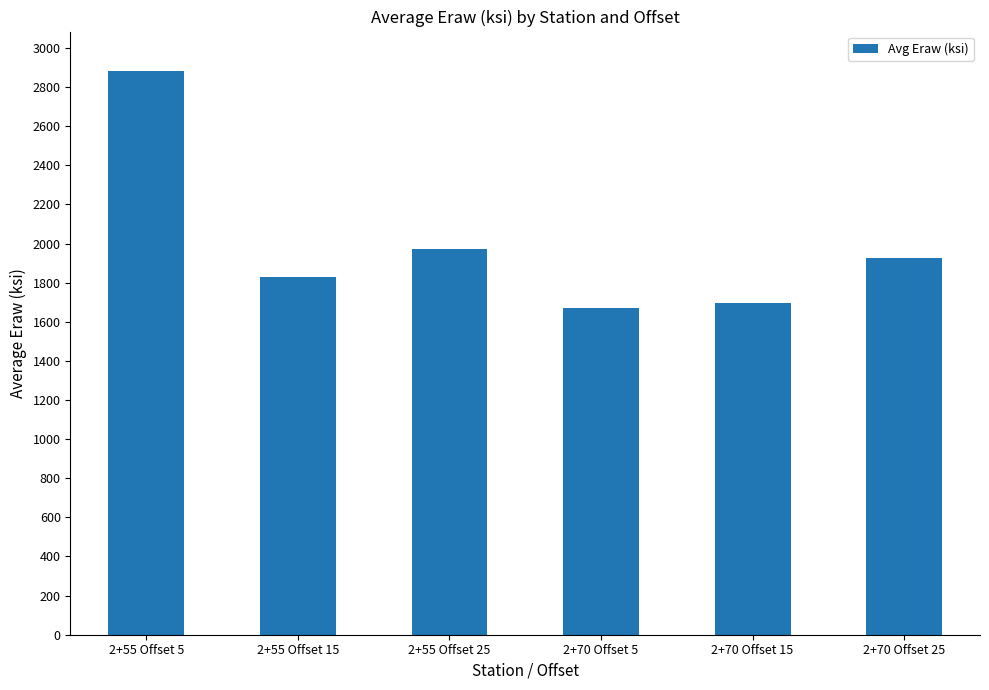

Count the number of data series in this chart.

1